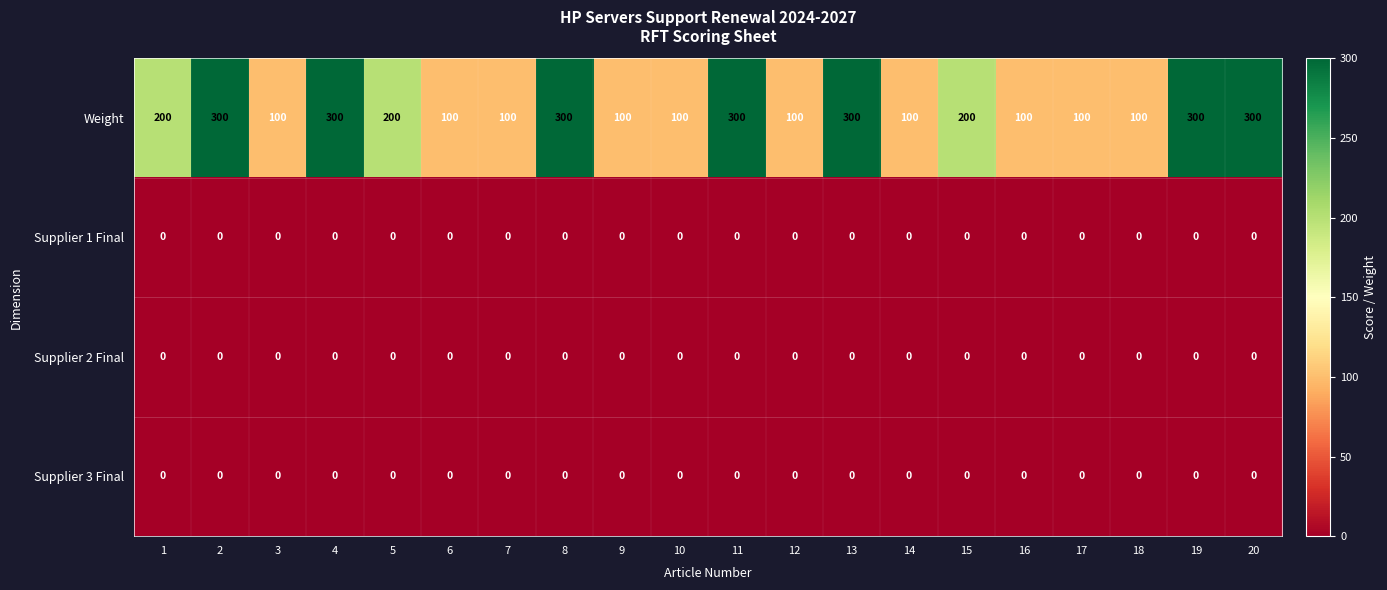

Which series has the largest range (max minus min)?

Weight